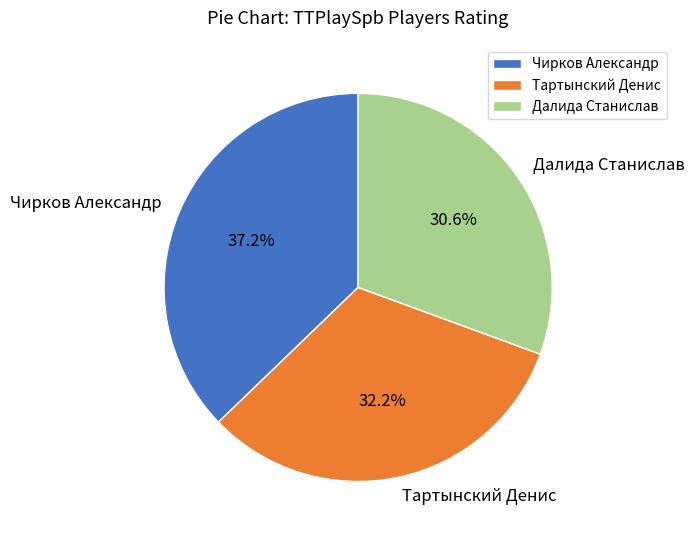

What percentage is the Тартынский Денис slice, to the nearest percent?

32%